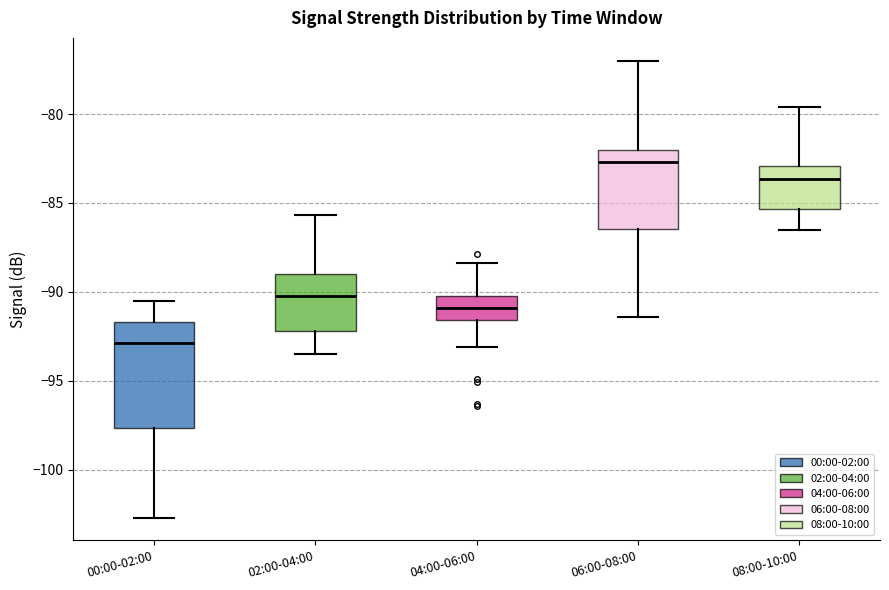

Reading left to right, transcribe this box plot: for each box, give where its median line is, the range the box spans, and where its two whiskers end, as read against the y-axis. The values are not printed on the chart, so give them approximately, as read against the axis.

00:00-02:00: median -93.0, box -97.5 to -91.5, whiskers -102.5 to -90.5
02:00-04:00: median -90.0, box -92.0 to -89.0, whiskers -93.5 to -85.5
04:00-06:00: median -91.0, box -91.5 to -90.0, whiskers -93.0 to -88.5
06:00-08:00: median -82.5, box -86.5 to -82.0, whiskers -91.5 to -77.0
08:00-10:00: median -83.5, box -85.5 to -83.0, whiskers -86.5 to -79.5